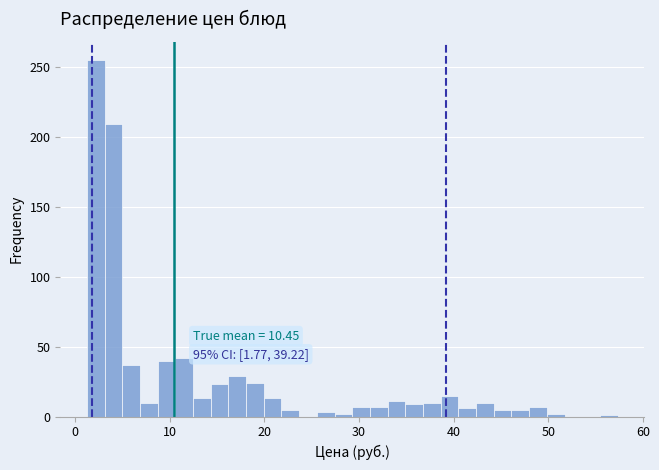

Read against the x-axis, roughly where is the centre of the tallest bar?

2